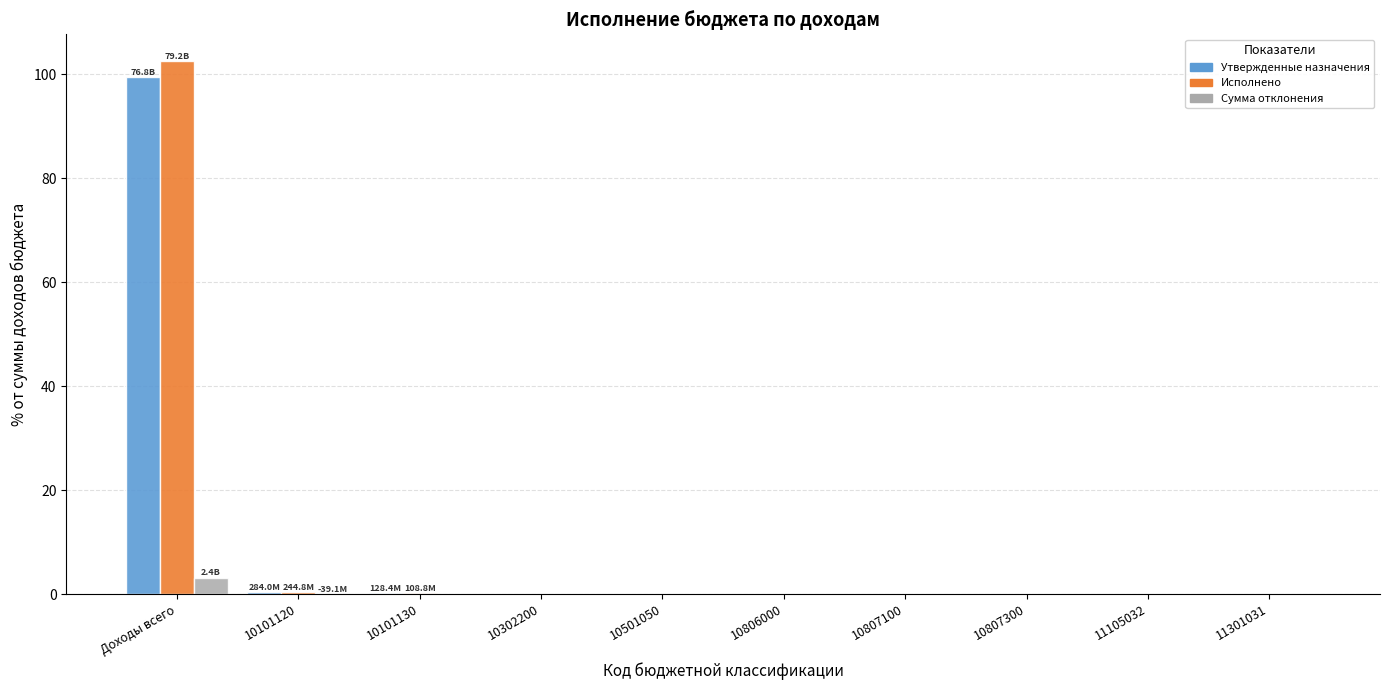

What is the maximum value for Исполнено?

102.5